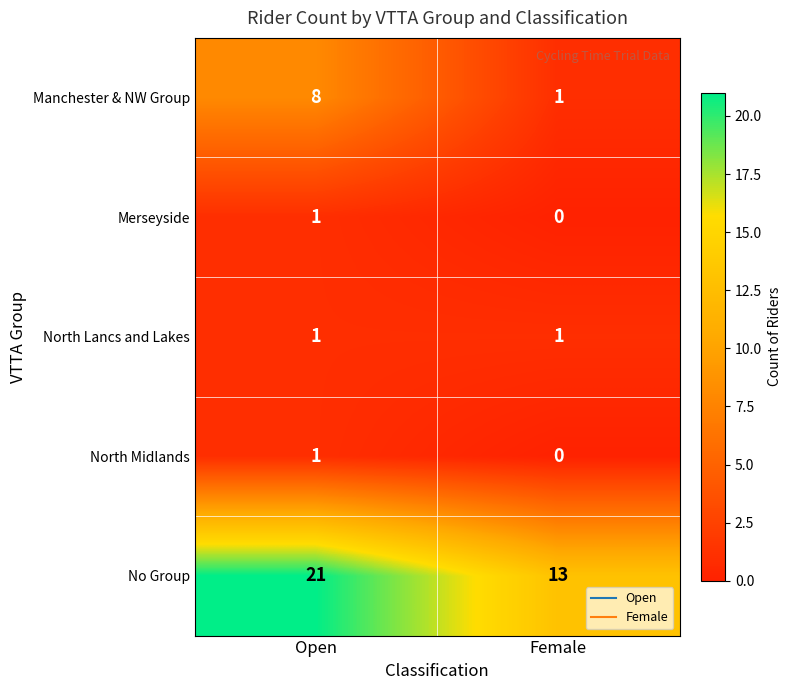

Rank the categories by No Group value from highest to lowest.

Open, Female